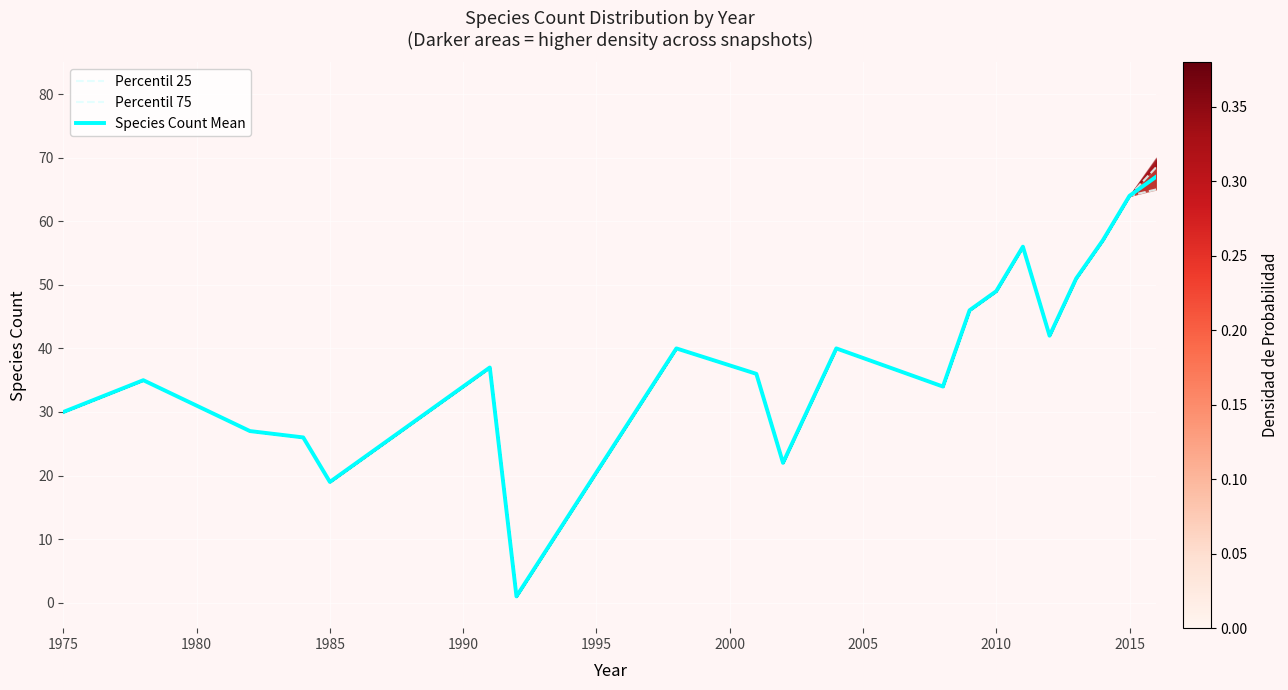

How many values in the Species Count Mean series are below 40?

10